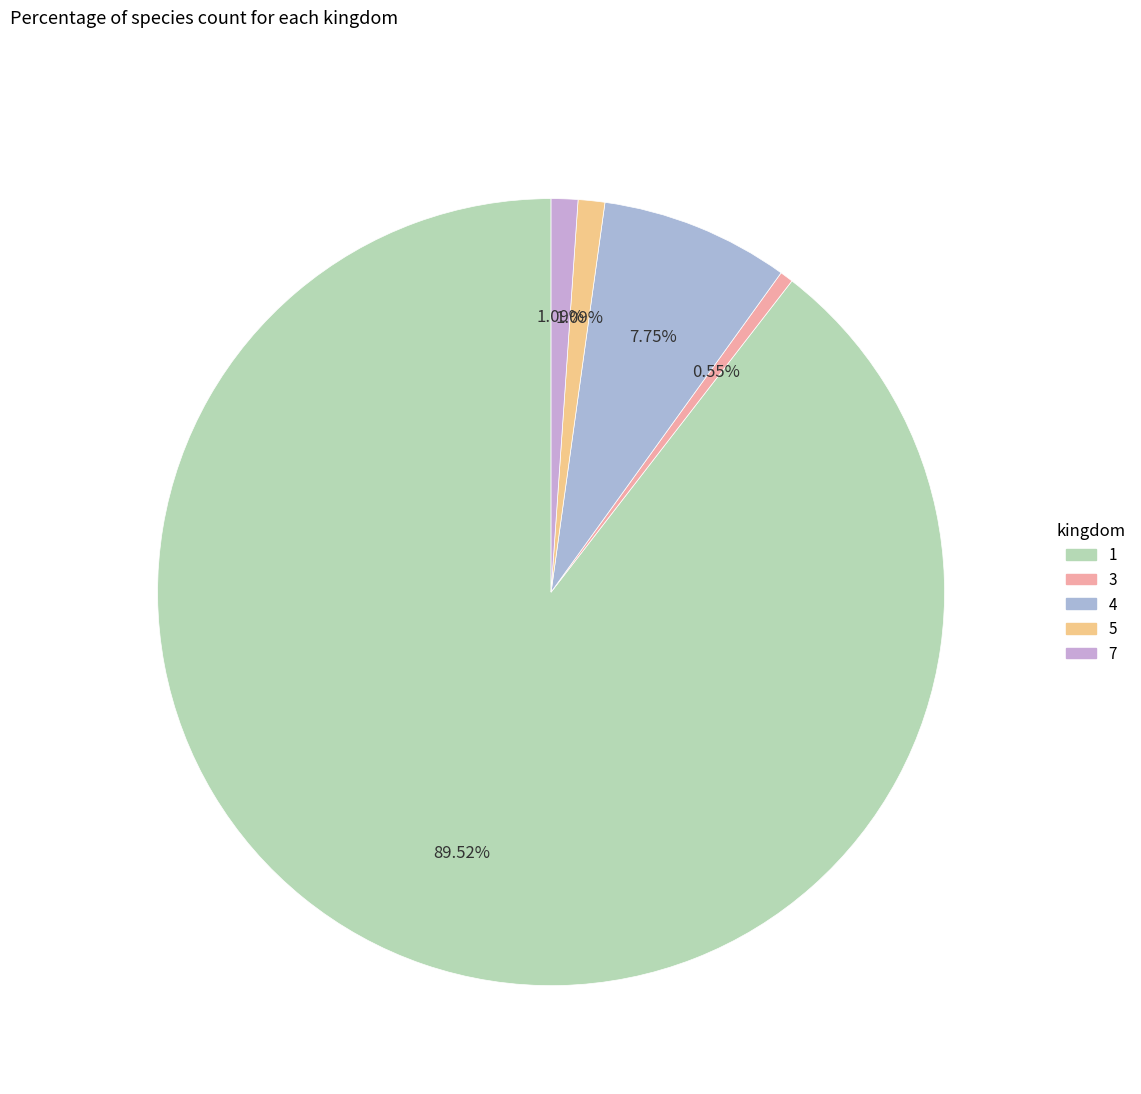

Does any single category account for the majority?

Yes